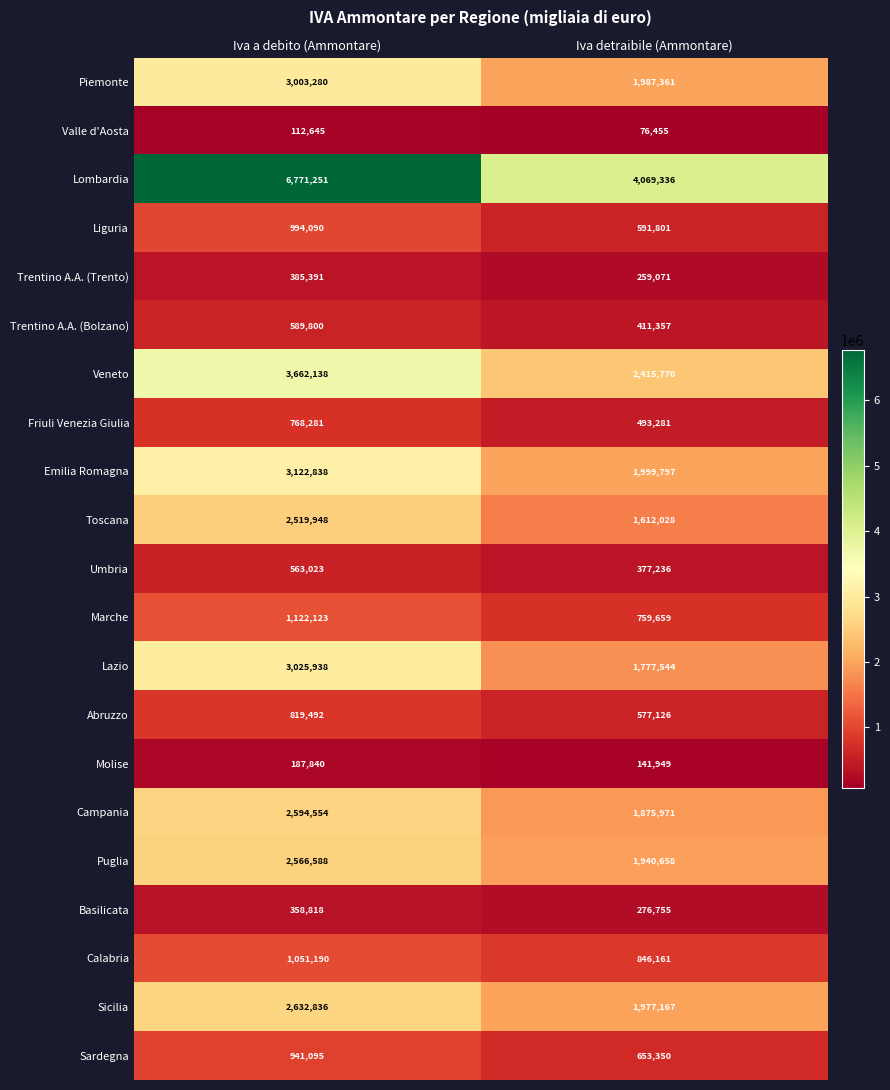

The Sicilia series shows 2632836 at Iva a debito (Ammontare). True or false?

True